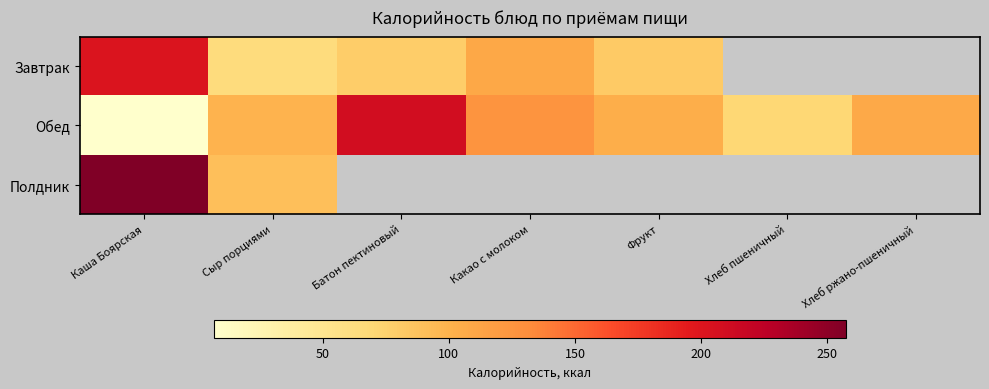

Is it true that Обед equals 209.5 at Батон пектиновый?

True